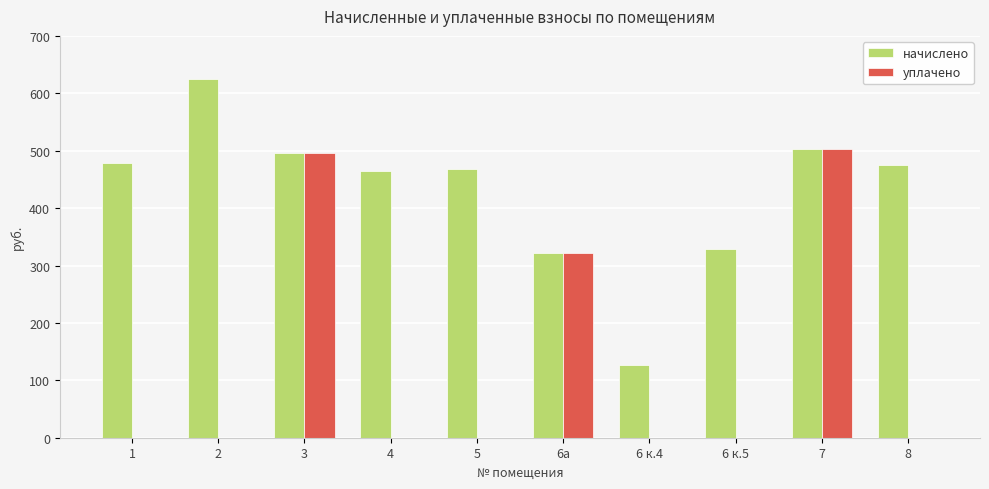

At which label is уплачено closest to 251?

6а